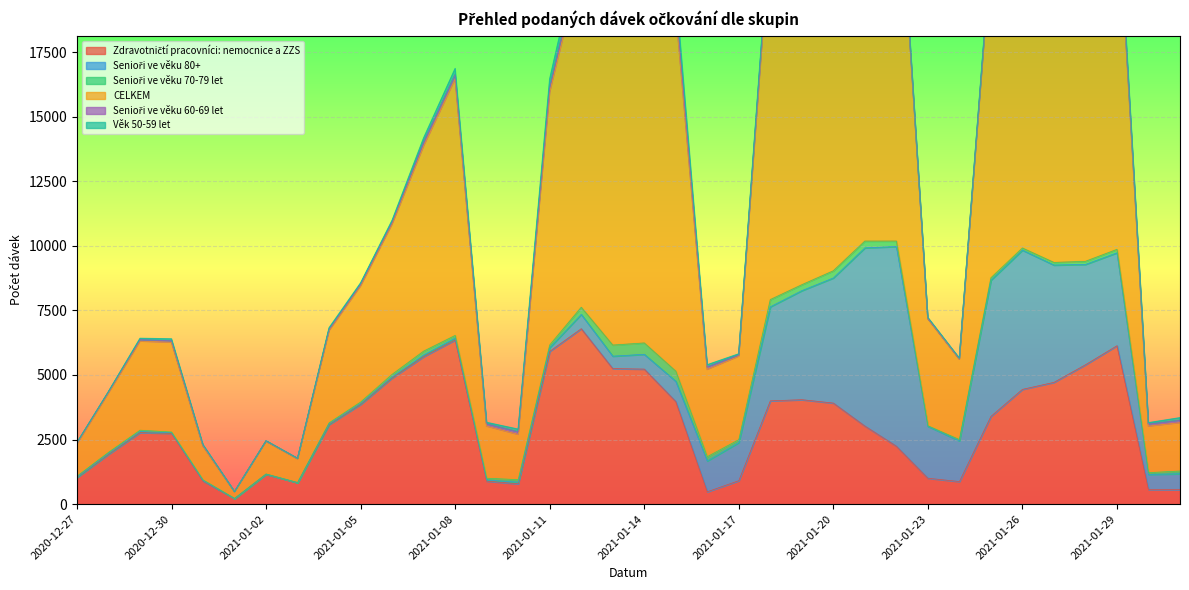

True or false: Senioři ve věku 60-69 let has a value of 110 at 2021-01-30.

False